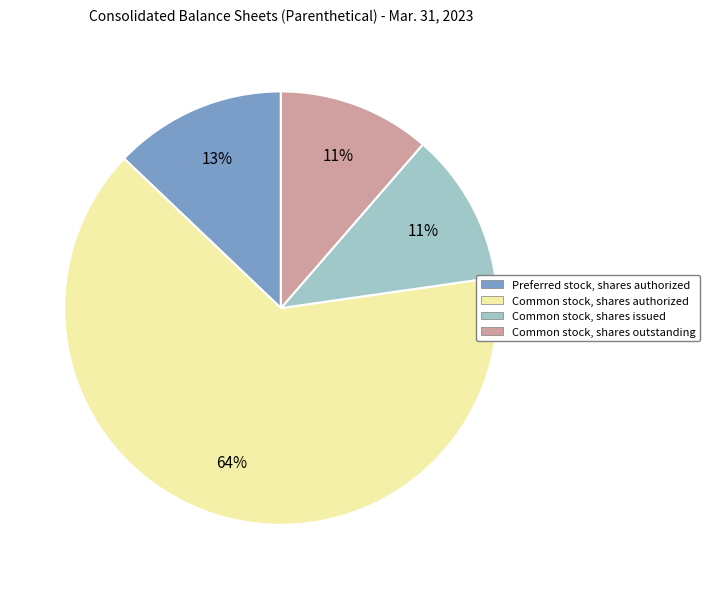

Is there a majority slice in this chart?

Yes